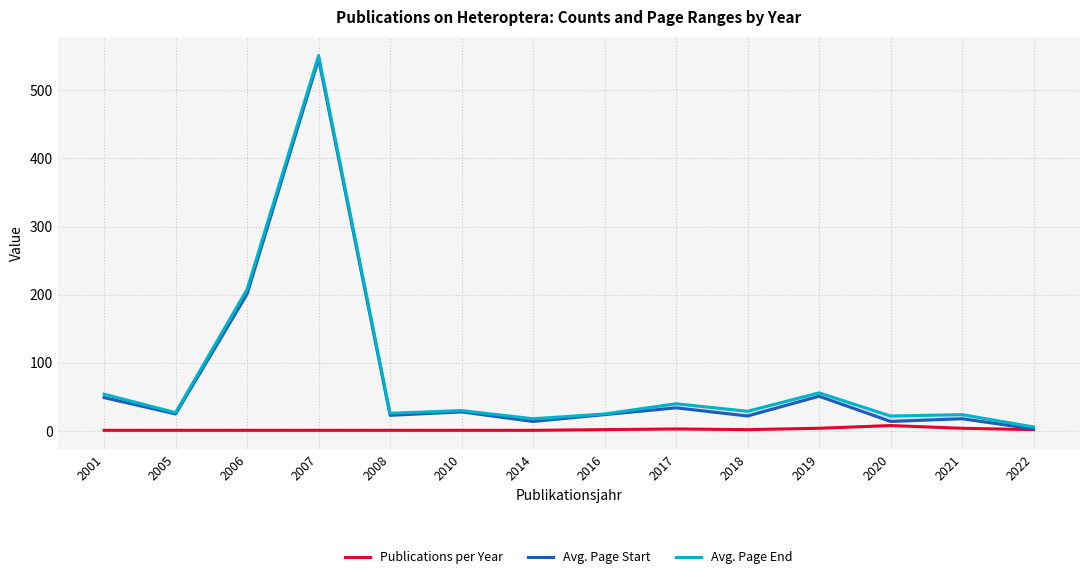

Reading left to right, transcribe all the data shown in this chart.

Publications per Year: 1	1	1	1	1	1	1	2	3	2	4	8	4	2
Avg. Page Start: 49	25	201	546	23	28	14	24	34	22	51	14	18	3
Avg. Page End: 54	27	208	551	26	30	18	25	40	29	56	22	24	6